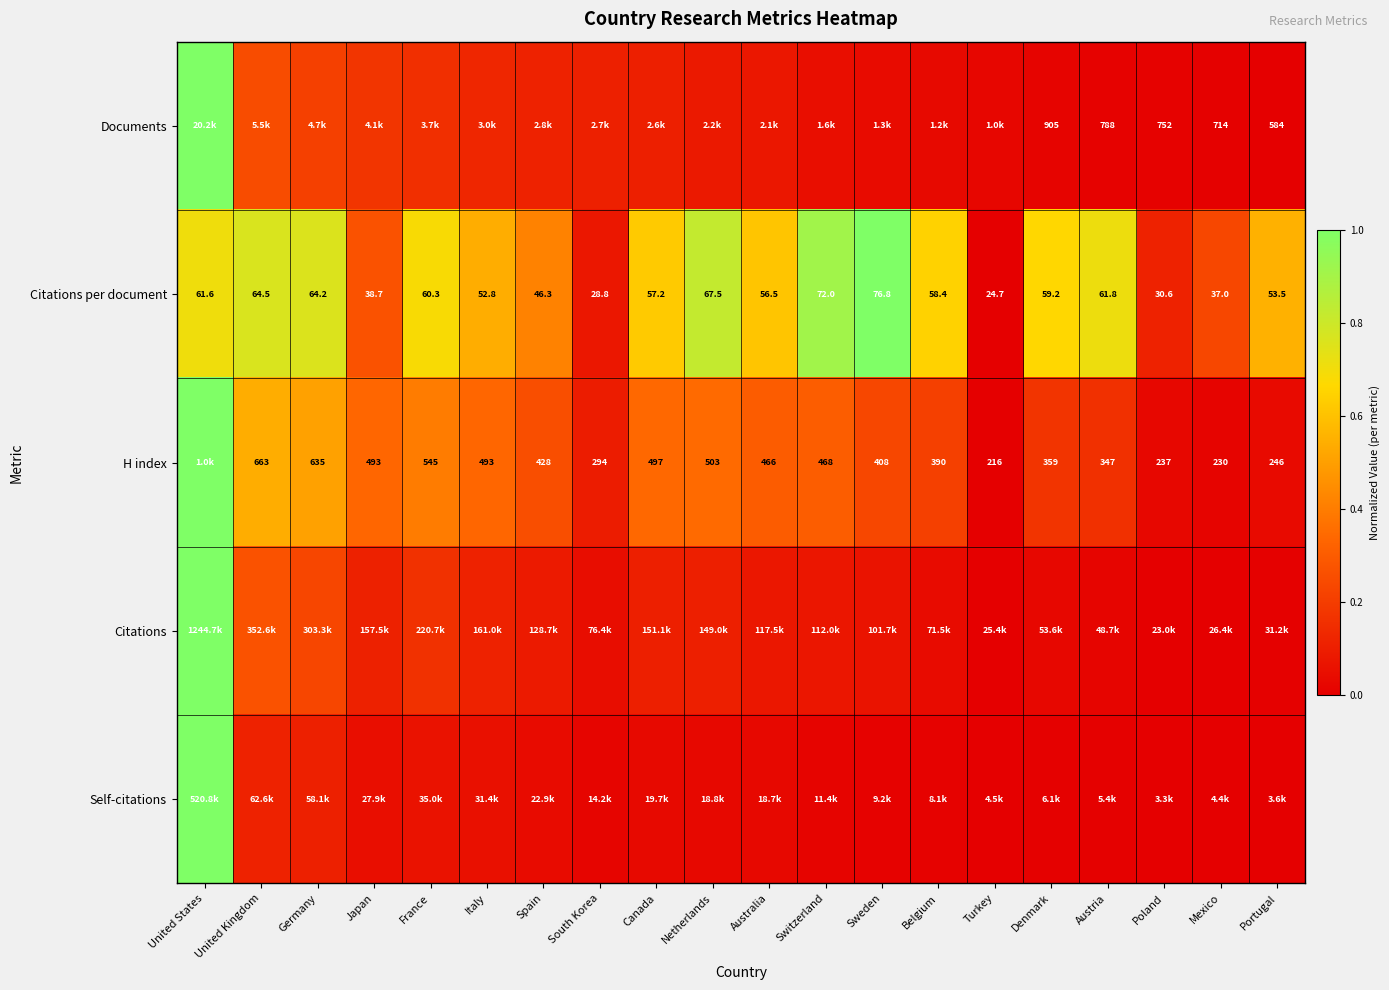

At which label does Citations per document reach its peak?

Sweden